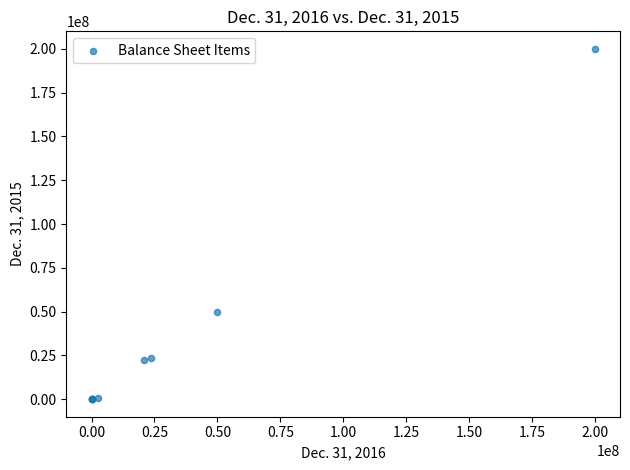

What Y value in the scatter plot is closest to 100000000?

50000000.0